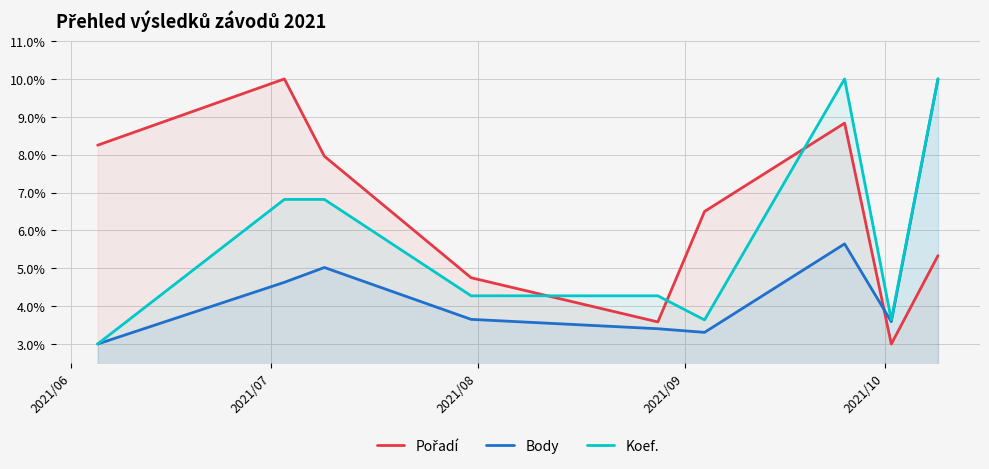

What is the minimum value shown in the chart?

3.0